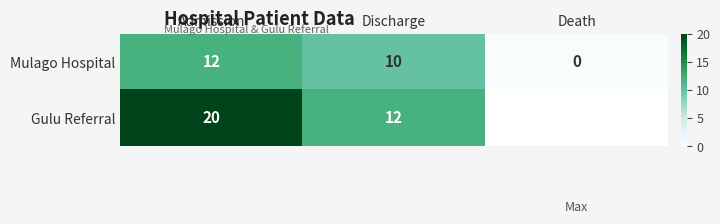

Is the value of Mulago Hospital at Death greater than the value of Gulu Referral at Admission?

No